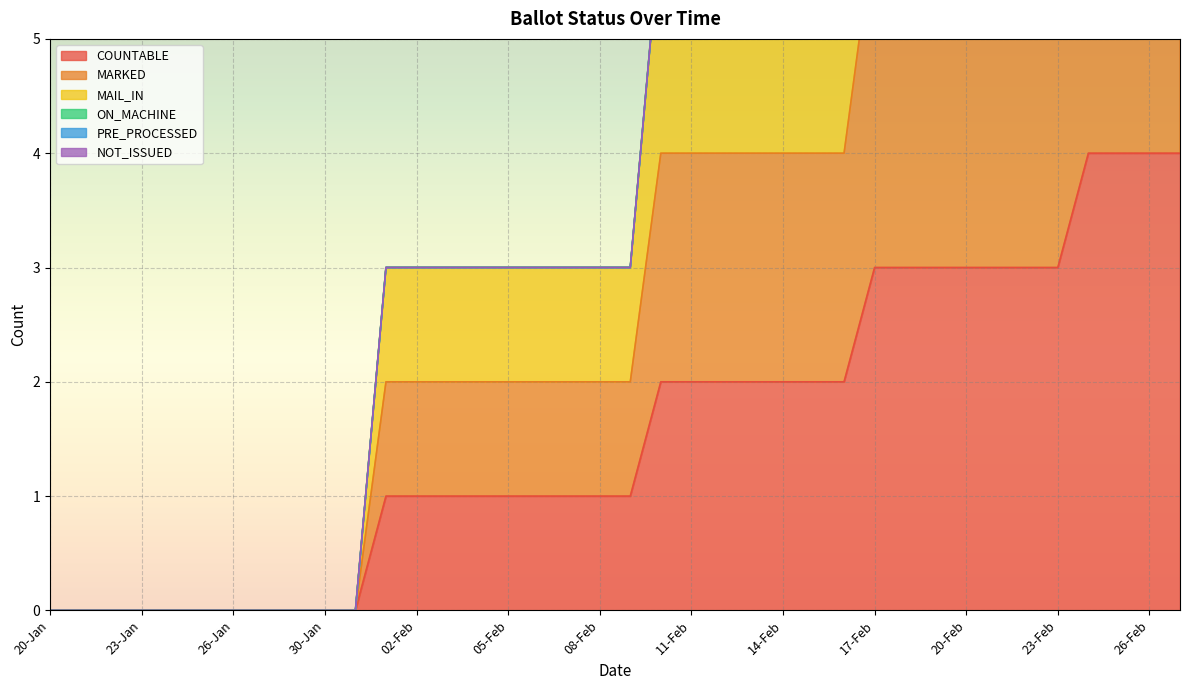

What is the label of the 35th point from the right?

23-Jan